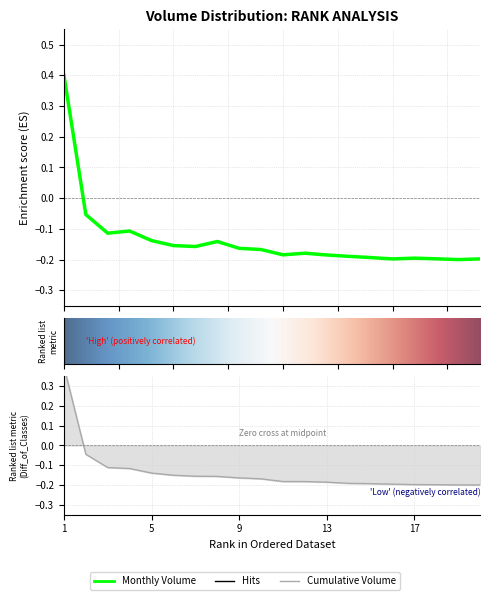

True or false: Monthly Volume has a value of -0.2 at 11.

True